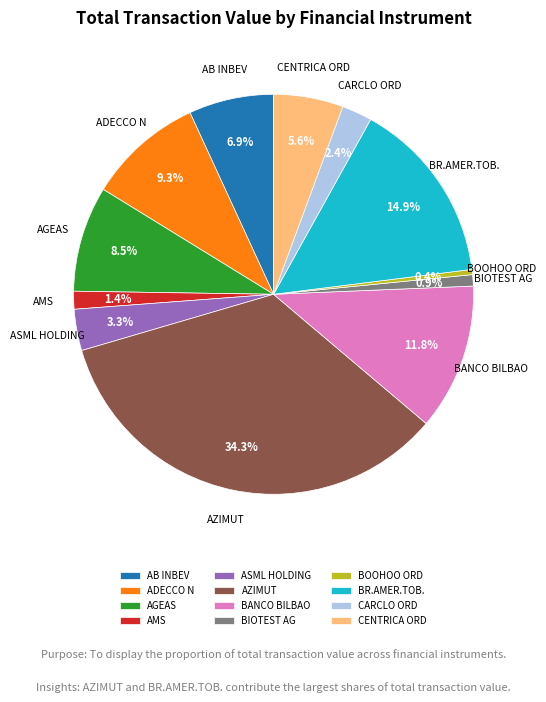

Is there a majority slice in this chart?

No